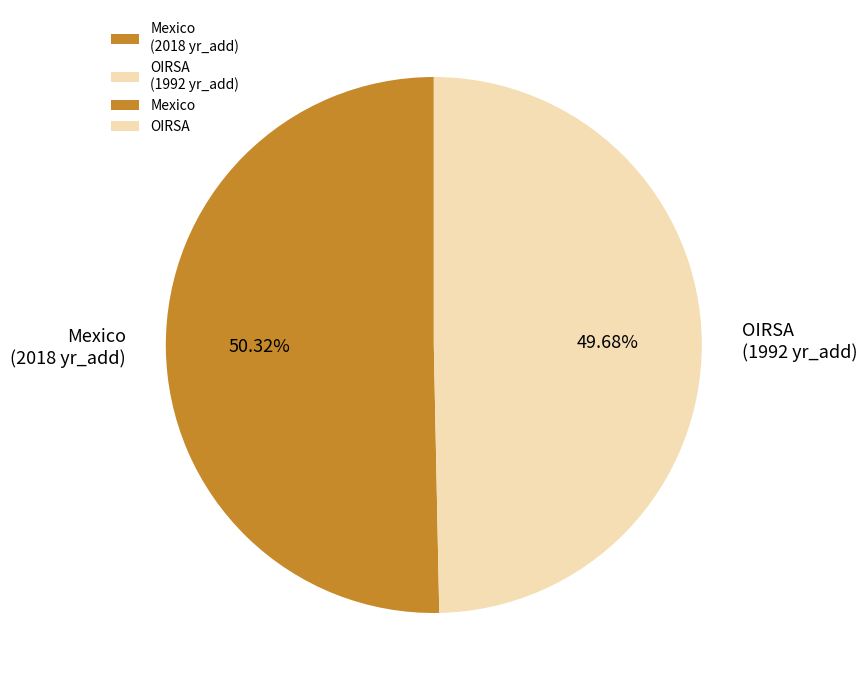

To the nearest percent, what is the difference between the Mexico and OIRSA slice percentages?

1%